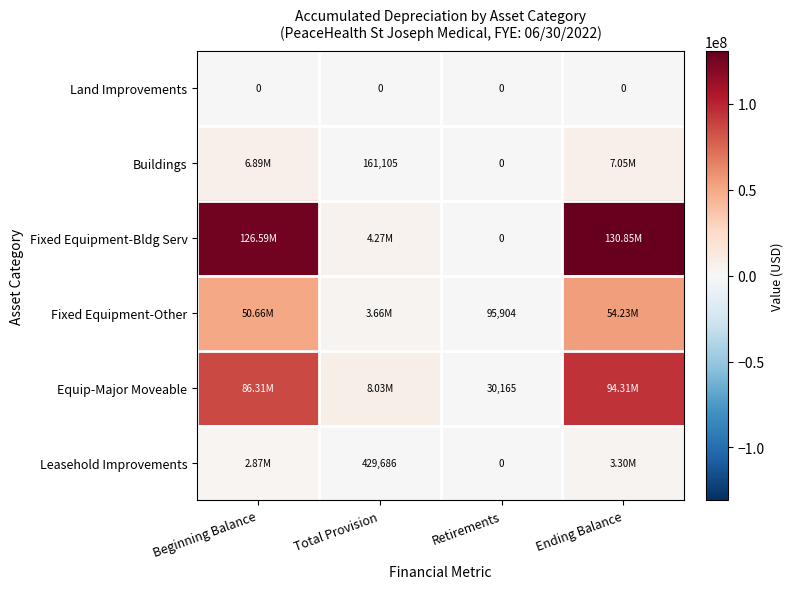

At which category is the sum across all series the highest?

Ending Balance